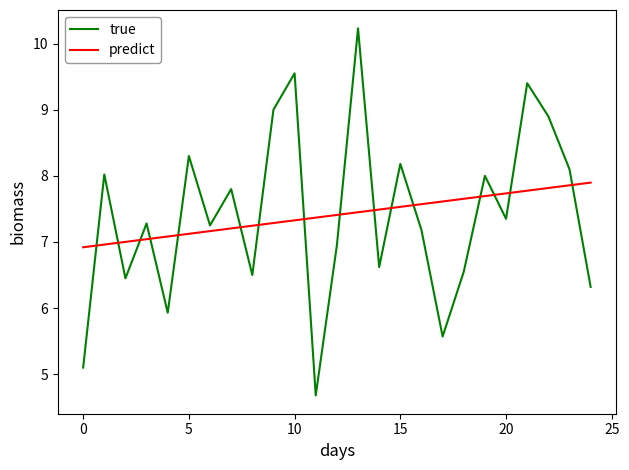

What is the maximum value shown in the chart?

10.2